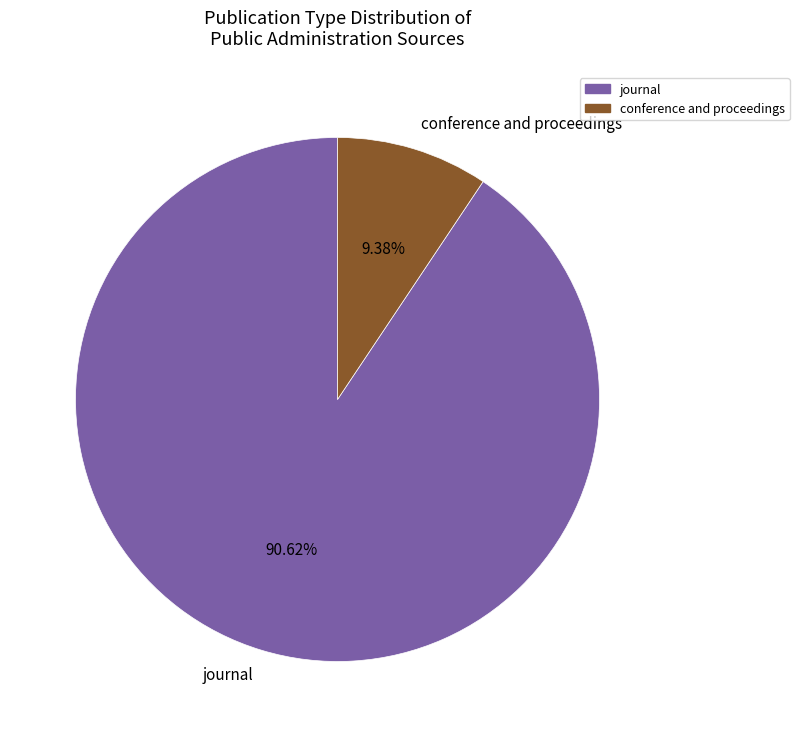

Is conference and proceedings the majority of the pie?

No